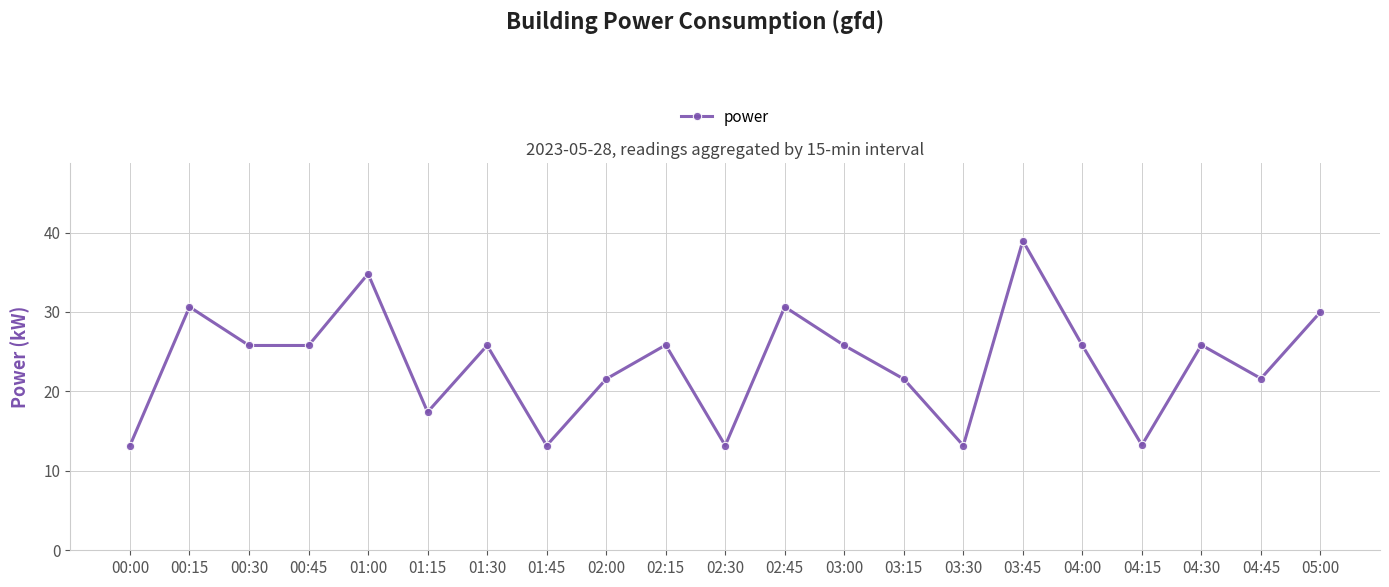

Is this an area chart (filled region under the line)?

No